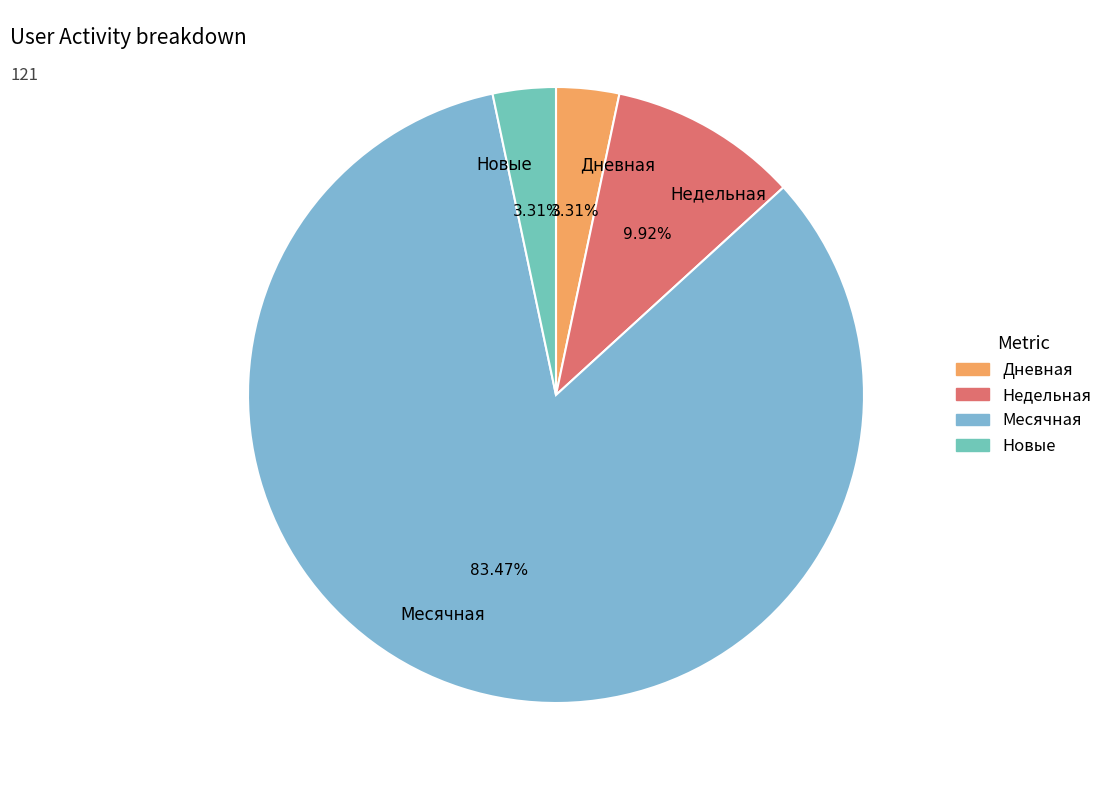

To the nearest percent, what is the average slice percentage?

25%